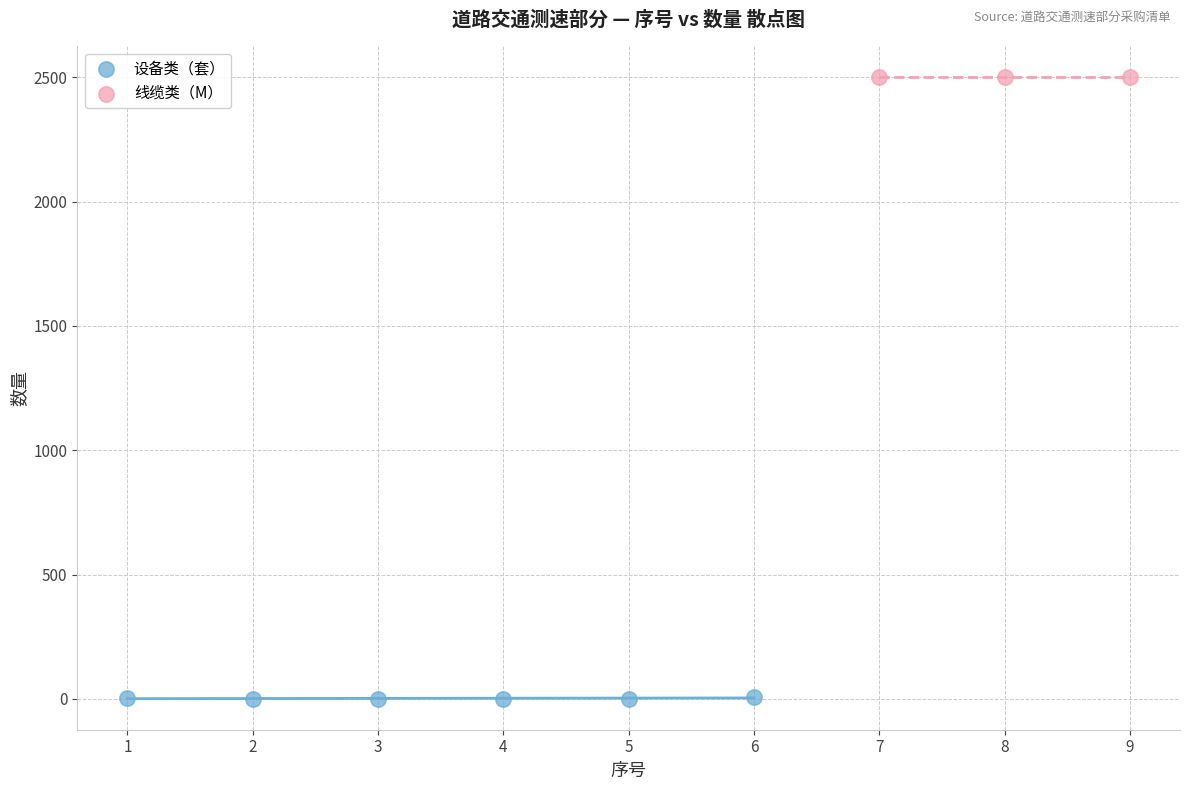

Which series contains the highest Y value?

线缆类（M）